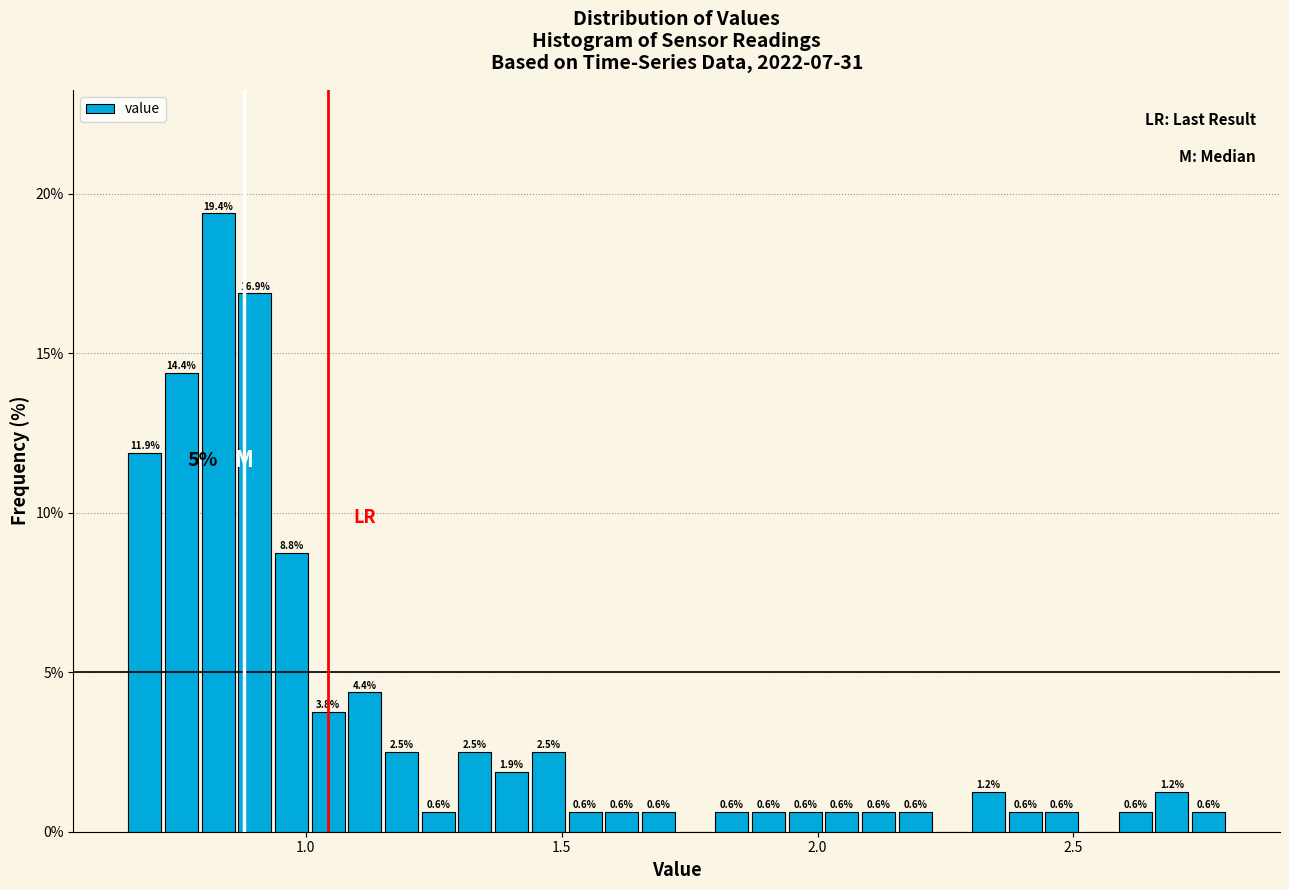

Read against the x-axis, roughly where is the centre of the tallest bar?

0.85